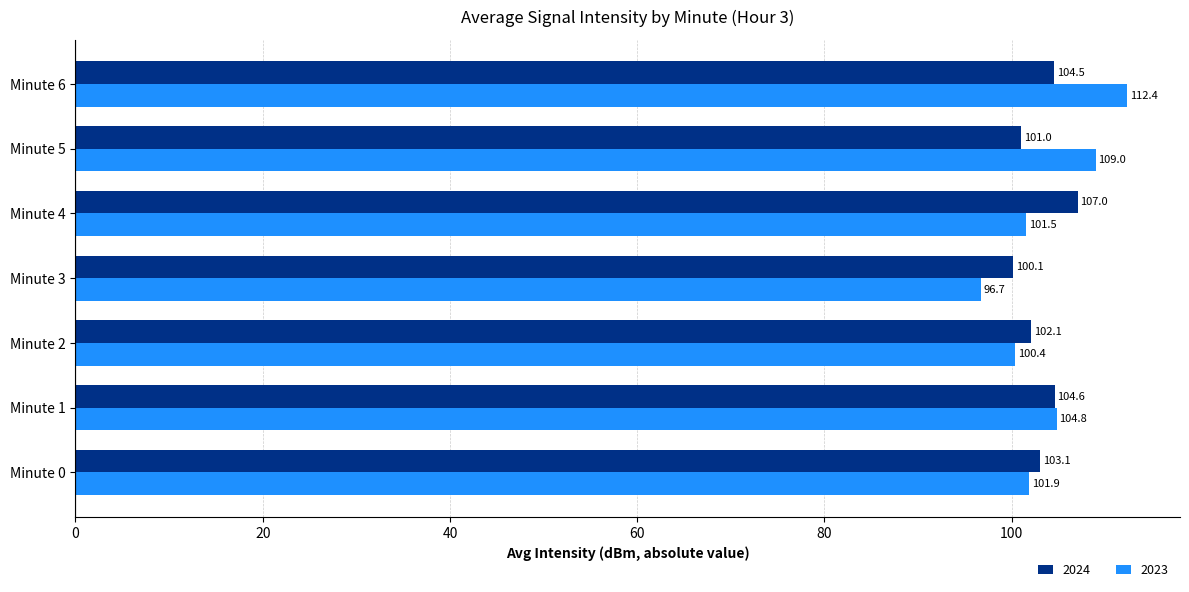

What is the minimum value shown in the chart?

96.7